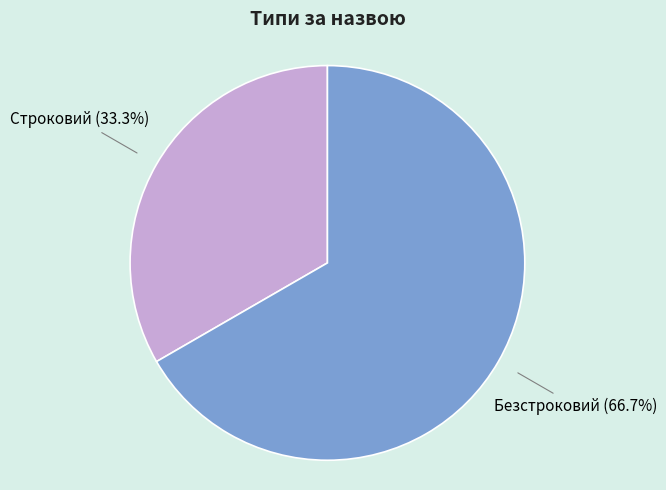

To the nearest percent, what percentage of the pie is Строковий?

33%